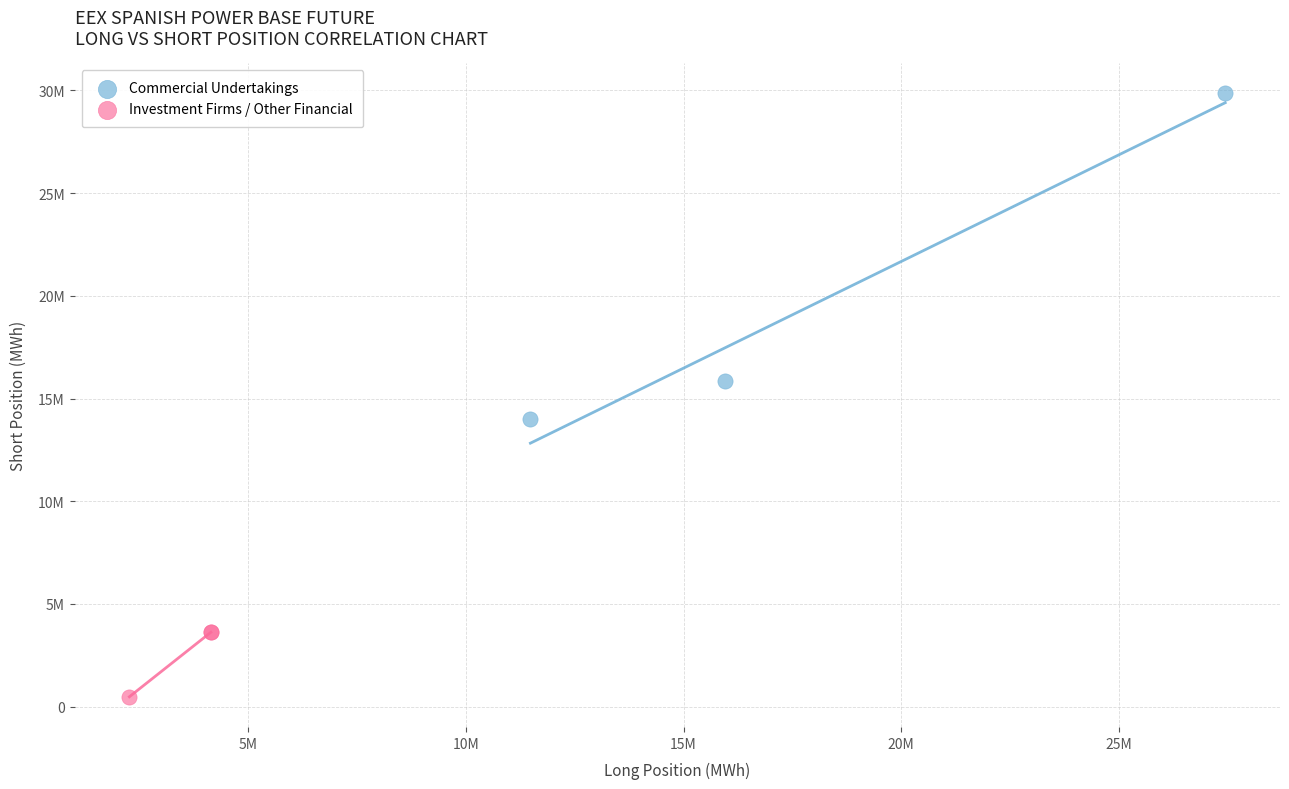

Which series has the largest Y range (max minus min)?

Commercial Undertakings